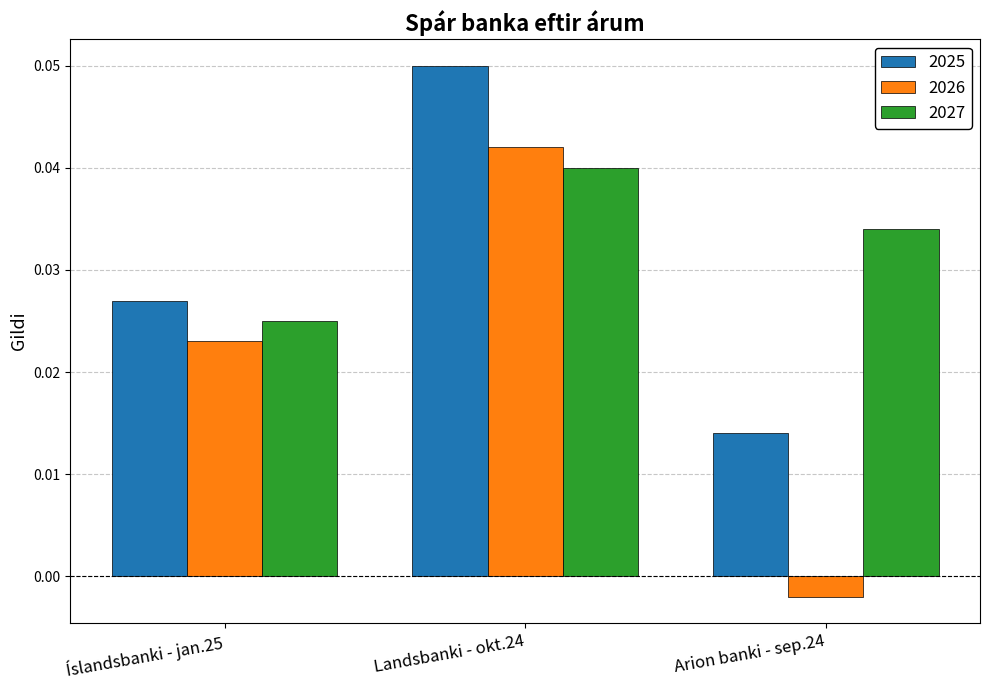

How many values in the 2026 series are below 0?

1